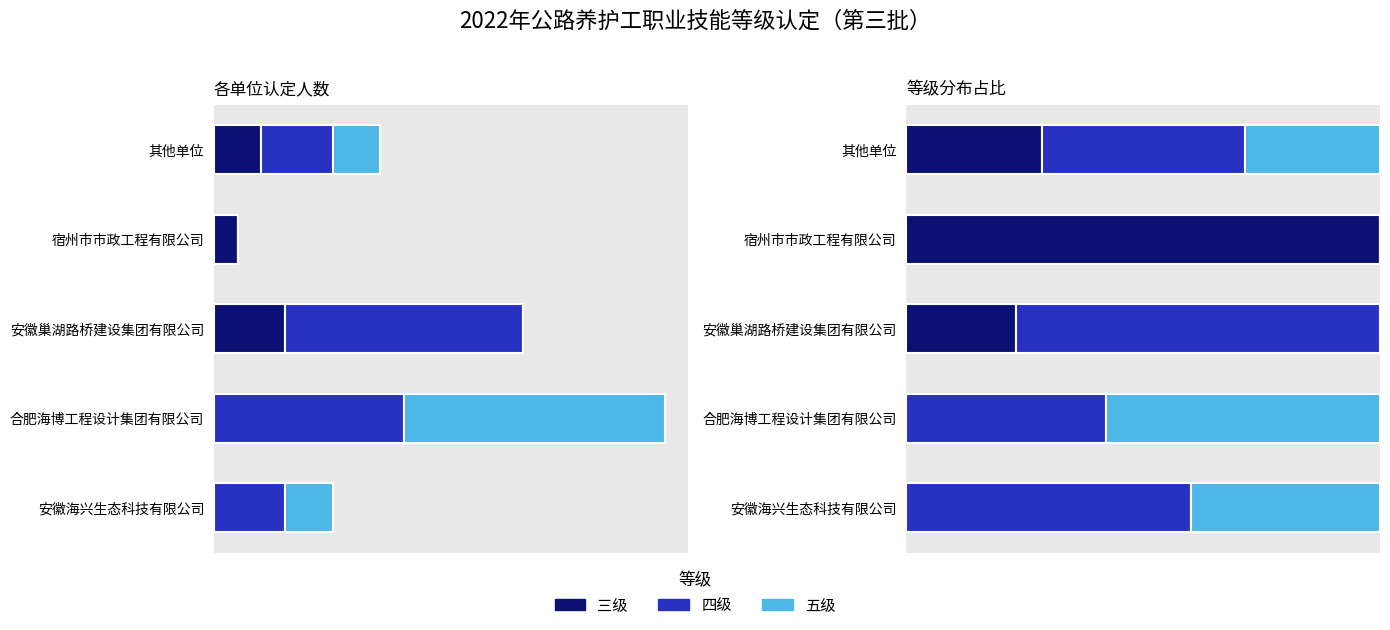

Between 合肥海博工程设计集团有限公司 and 宿州市市政工程有限公司, which series saw the biggest shift?

三级